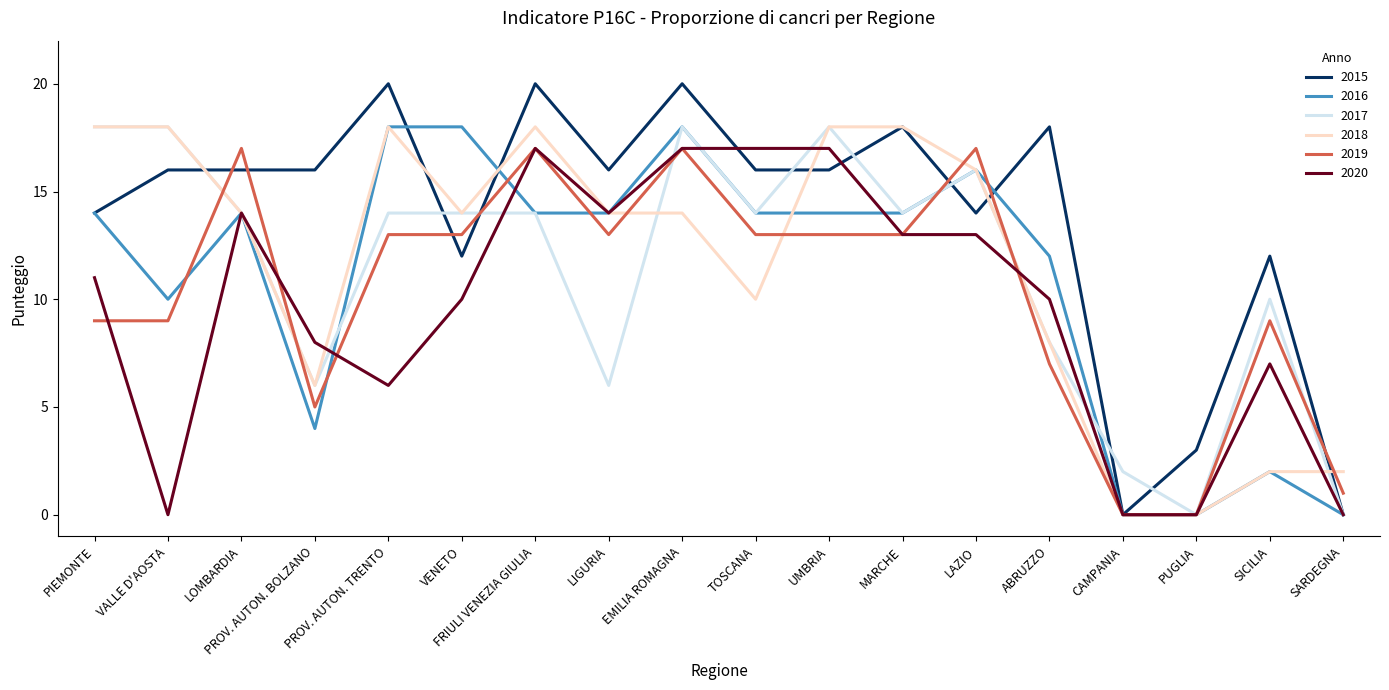

True or false: 2020 and 2018 cross at least once.

True